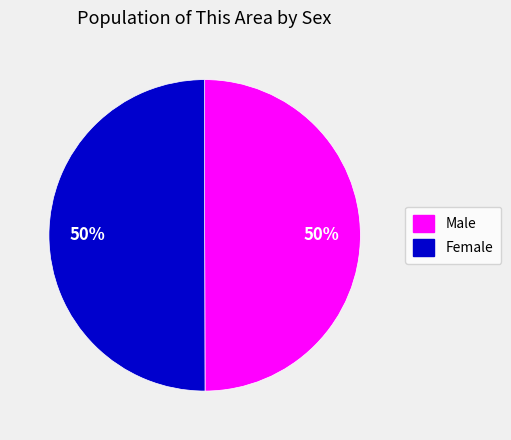

True or false: Female accounts for 62% of the total.

False